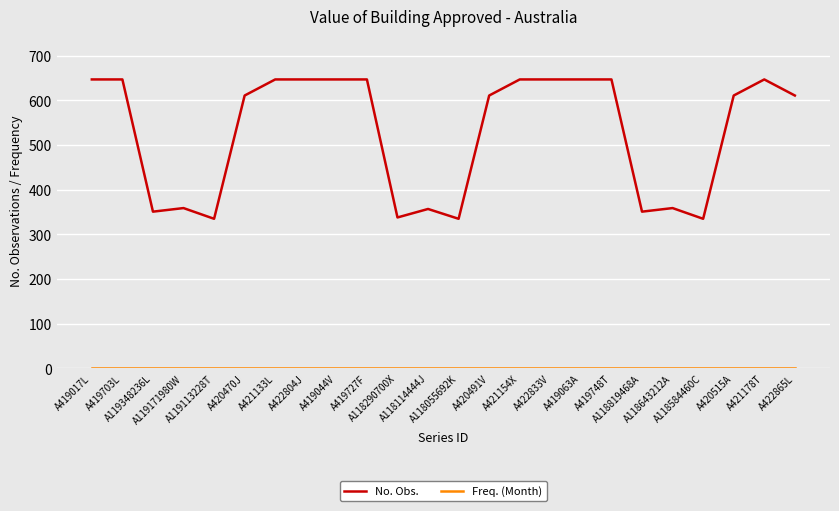

What value does the No. Obs. series have at A420491V?

611